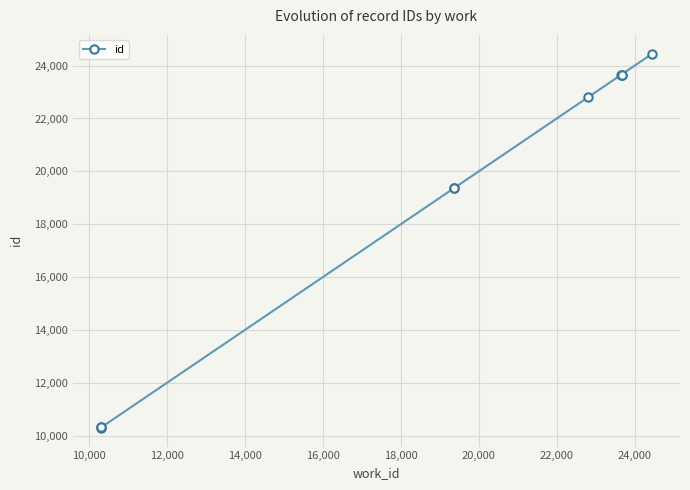

What is the difference between the maximum and second lowest values?

14144